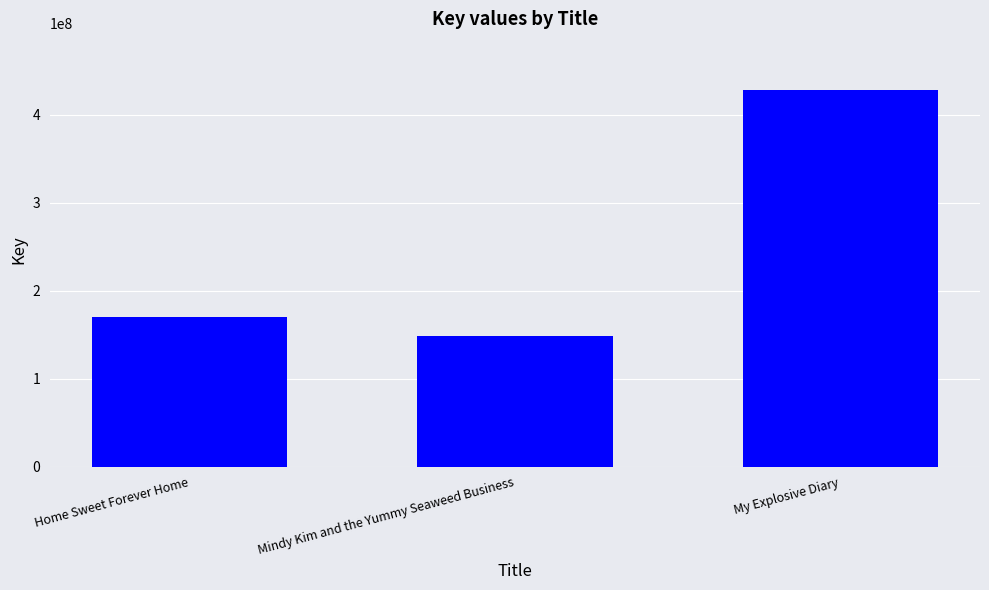

What is the sum of all values?

747165001